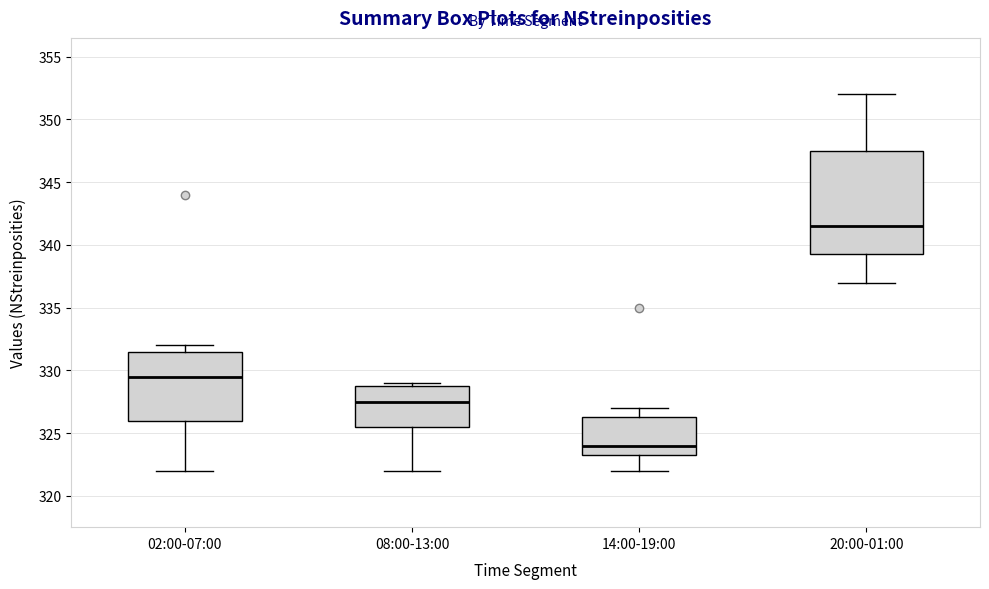

Which box has the highest median line?

20:00-01:00